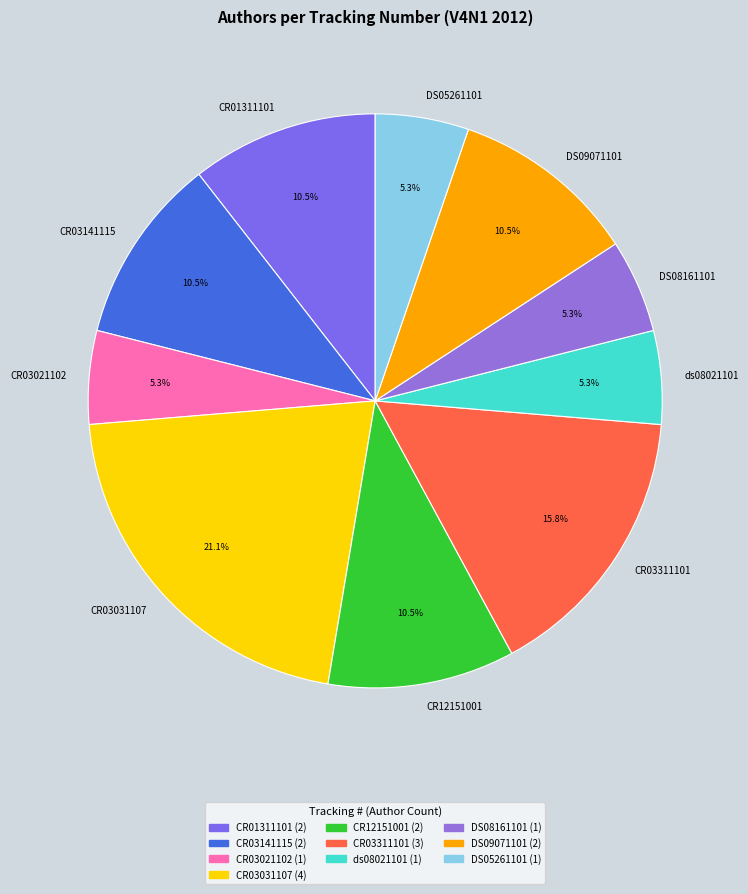

Count the number of slices in the pie.

10